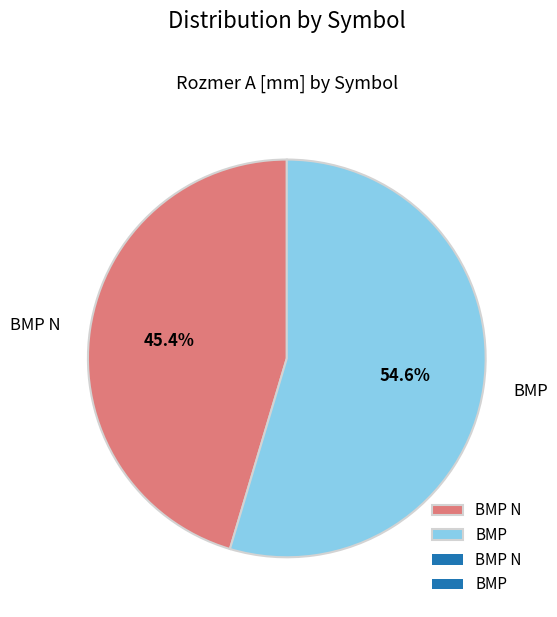

True or false: BMP accounts for 55% of the total.

True